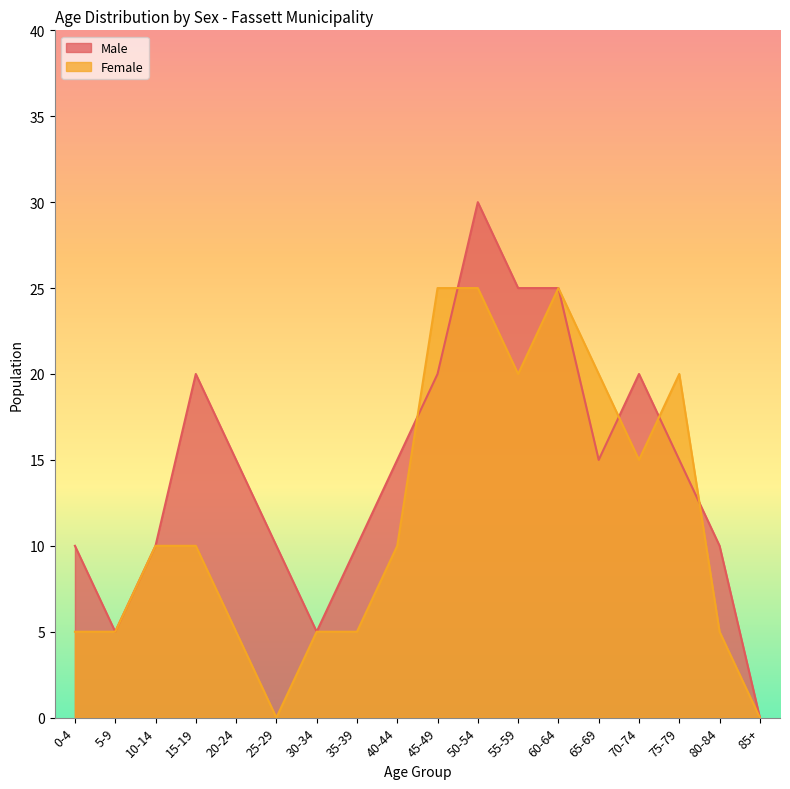

Which category has the lowest value in the Female series?

25-29